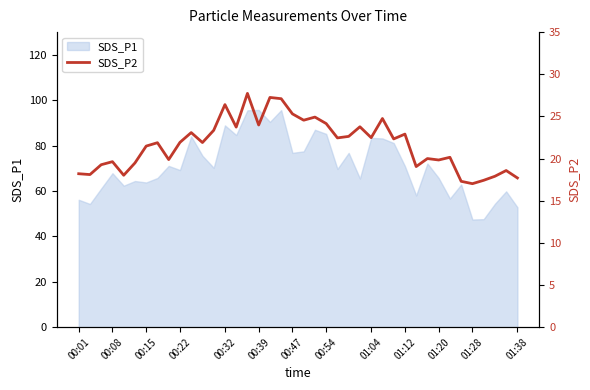

Reading left to right, list all the values displayed in this chart.

18.2	18.1	19.3	19.6	18.0	19.5	21.5	21.9	19.9	21.9	23.1	21.9	23.4	26.4	23.7	27.7	24.0	27.2	27.1	25.3	24.6	24.9	24.1	22.4	22.6	23.8	22.5	24.8	22.3	22.9	19.1	20.0	19.8	20.1	17.3	17.0	17.4	17.9	18.6	17.7